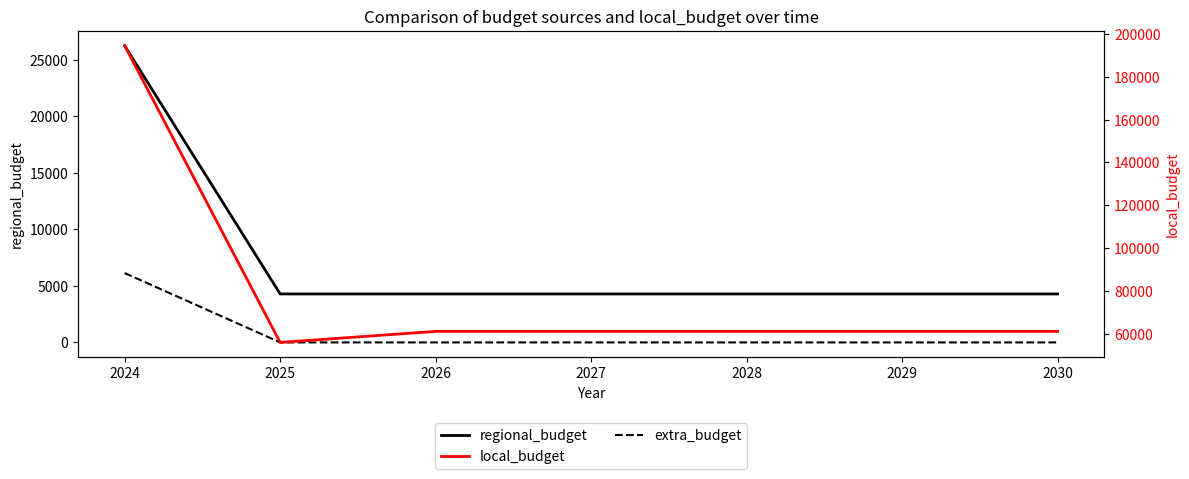

How many data points in local_budget are above 61104?

6